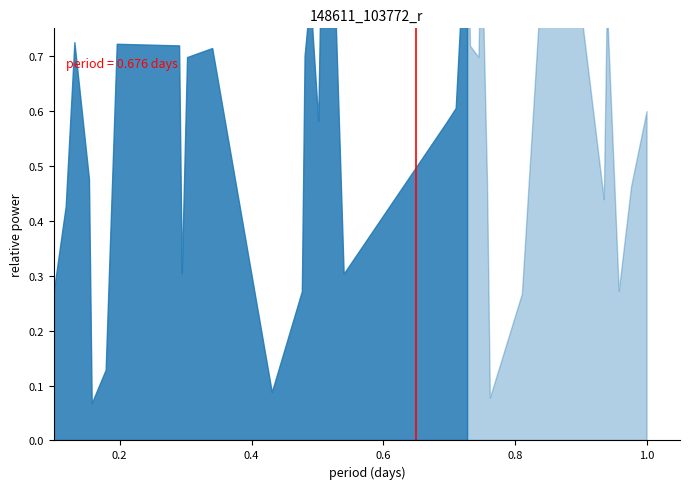

What is the maximum value shown in the chart?

1